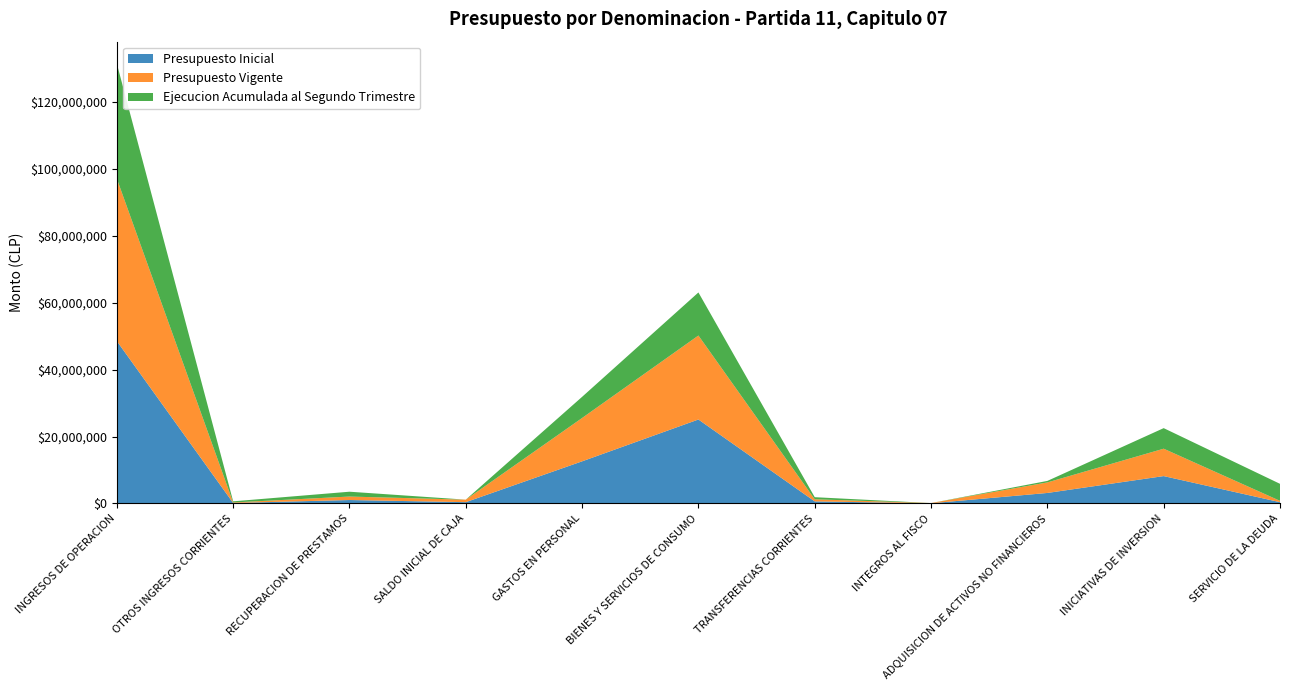

Reading right to left, list all the values displayed in this chart.

Presupuesto Inicial: 396264	8191035	3150241	61061	627769	25110051	12603947	396264	1036923	154532	48552649
Presupuesto Vigente: 396264	8191035	3150241	61061	627769	25110051	12958490	750807	1036923	154532	48552649
Ejecucion Acumulada al Segundo Trimestre: 5084785	6146805	447142	2212	627769	12874320	6322361	0	1445867	336814	34387899